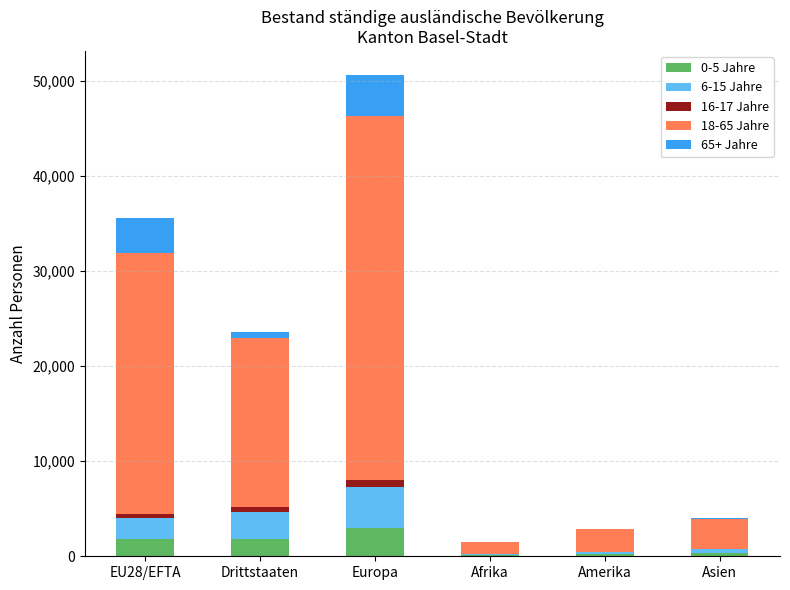

At which label does 0-5 Jahre reach its peak?

Europa